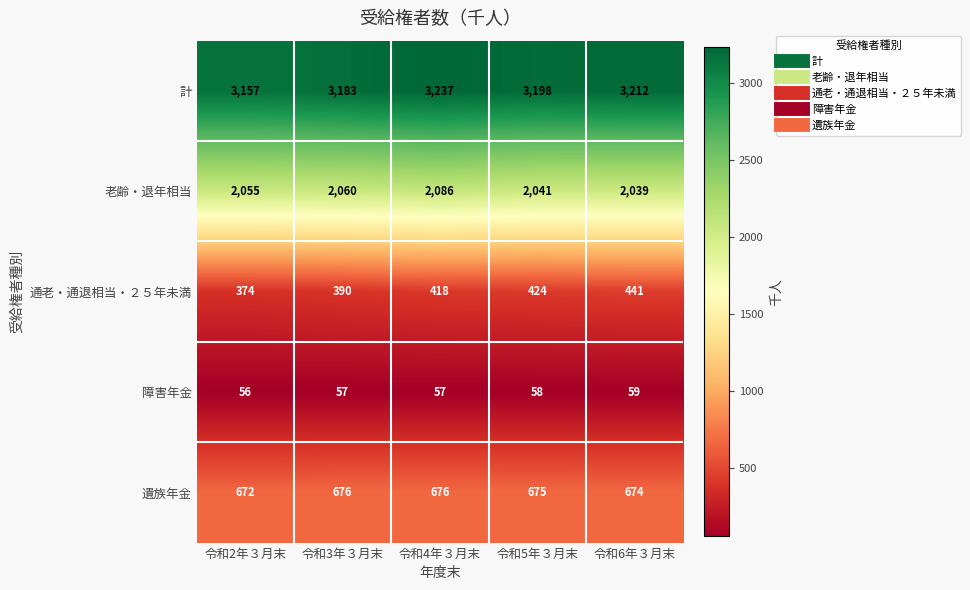

What is the minimum value for 通老・通退相当・２５年未満?

374